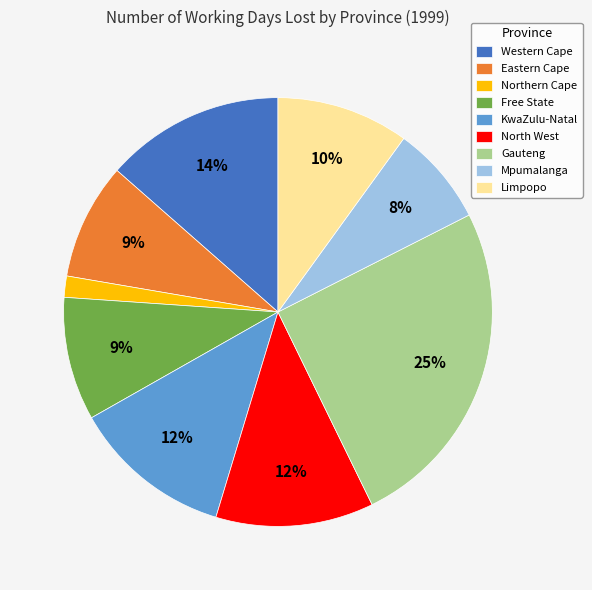

Which category has the biggest portion of the pie?

Gauteng